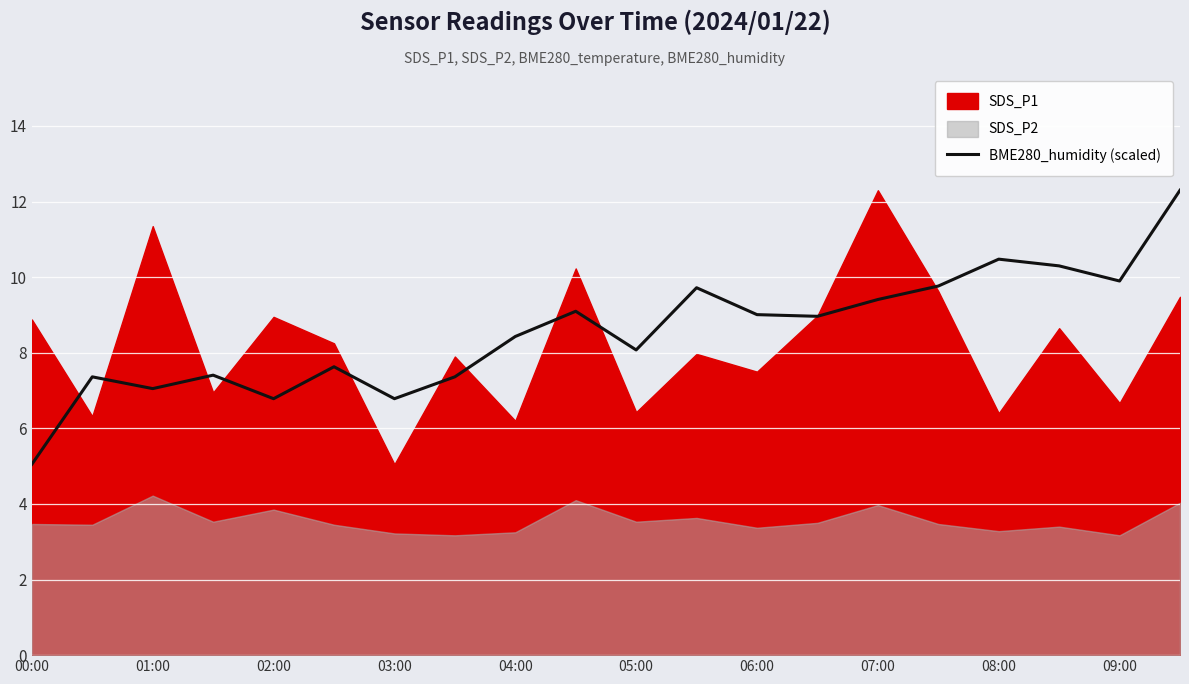

The value at 17 is 10.3. True or false?

True